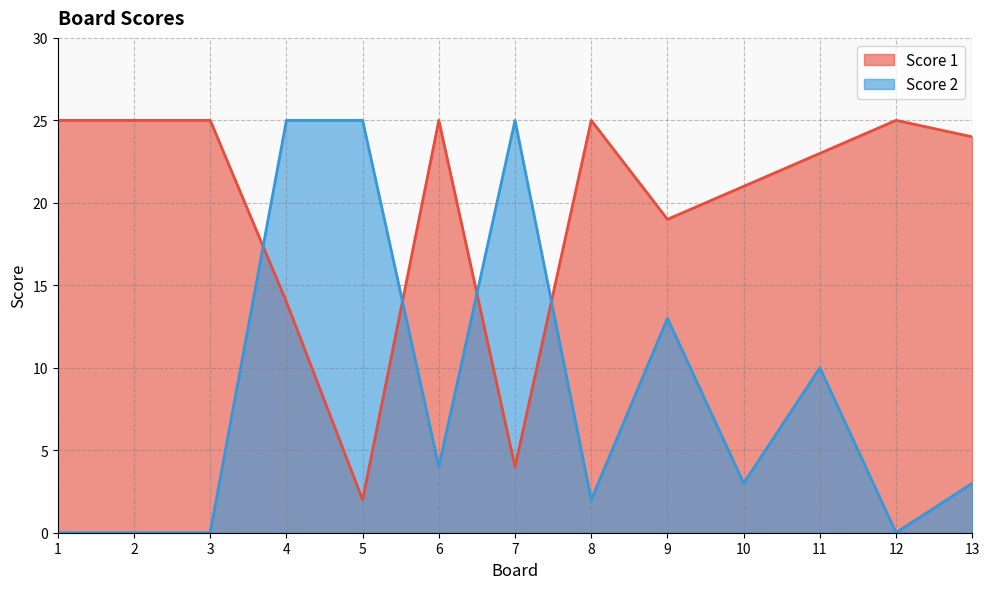

The value of Score 2 at 2 is -9. True or false?

False